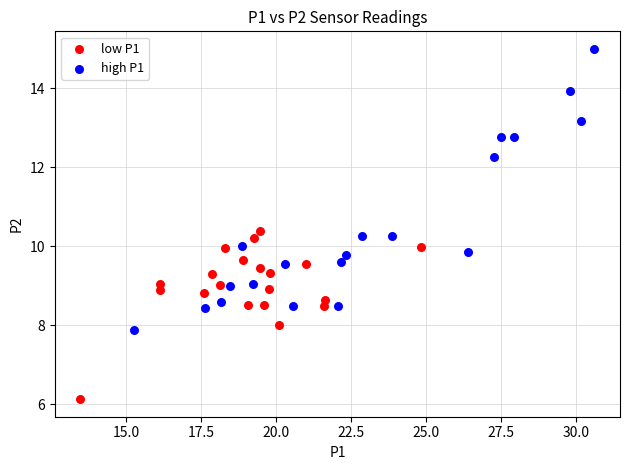

Which series contains the highest Y value?

high P1